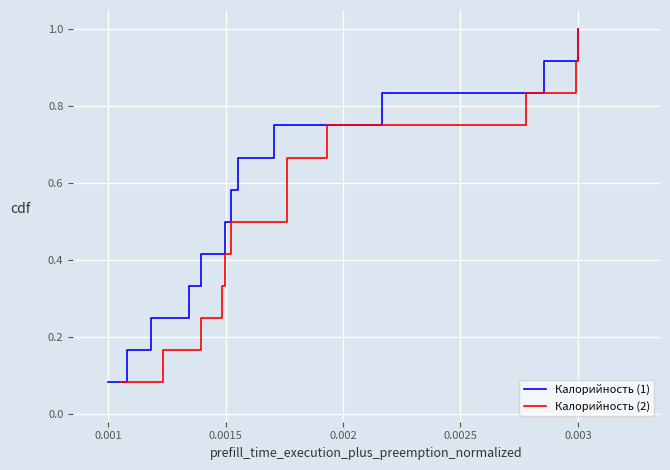

Which series has the largest range (max minus min)?

Калорийность (1)